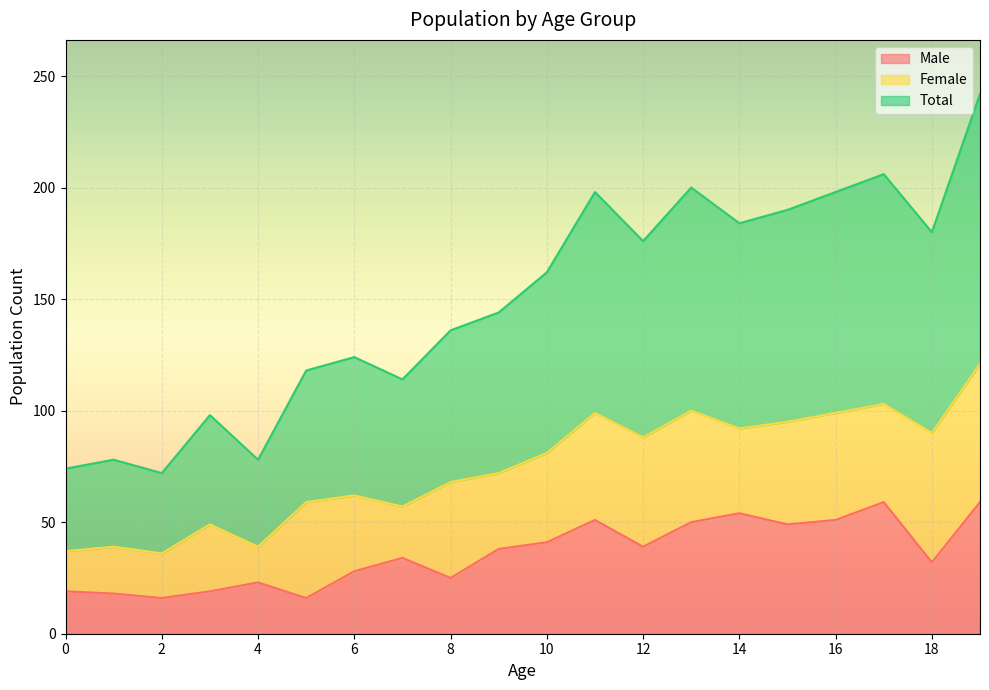

What is the smallest value displayed?

16